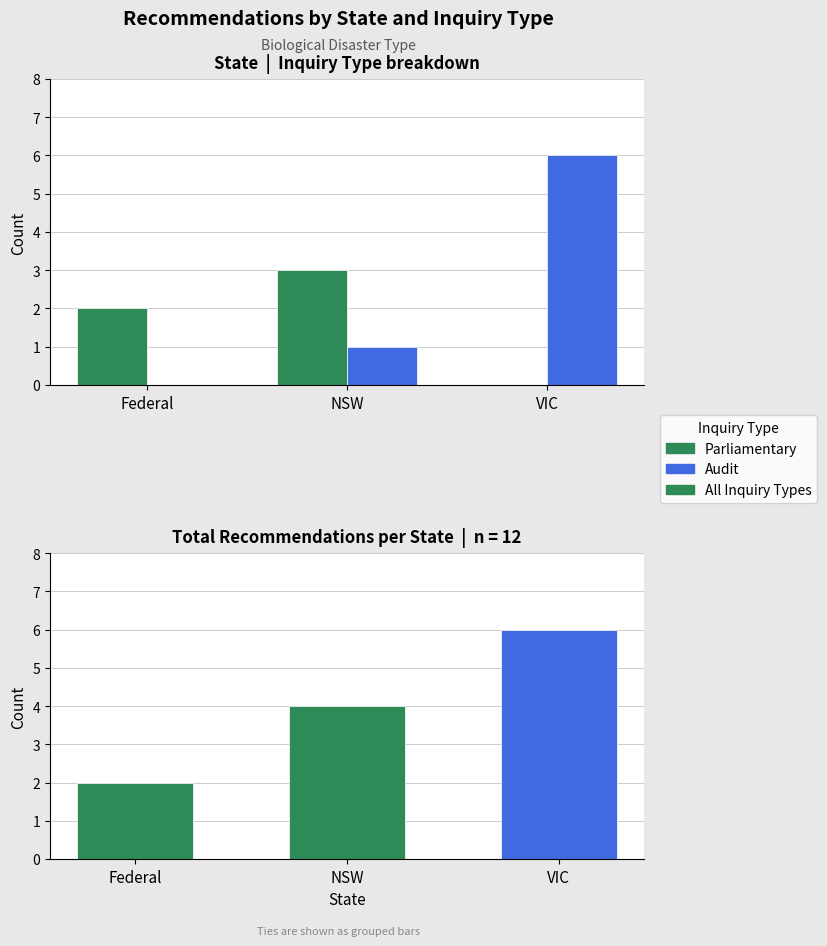

What are all the series names shown in the legend?

Parliamentary, Audit, All Inquiry Types